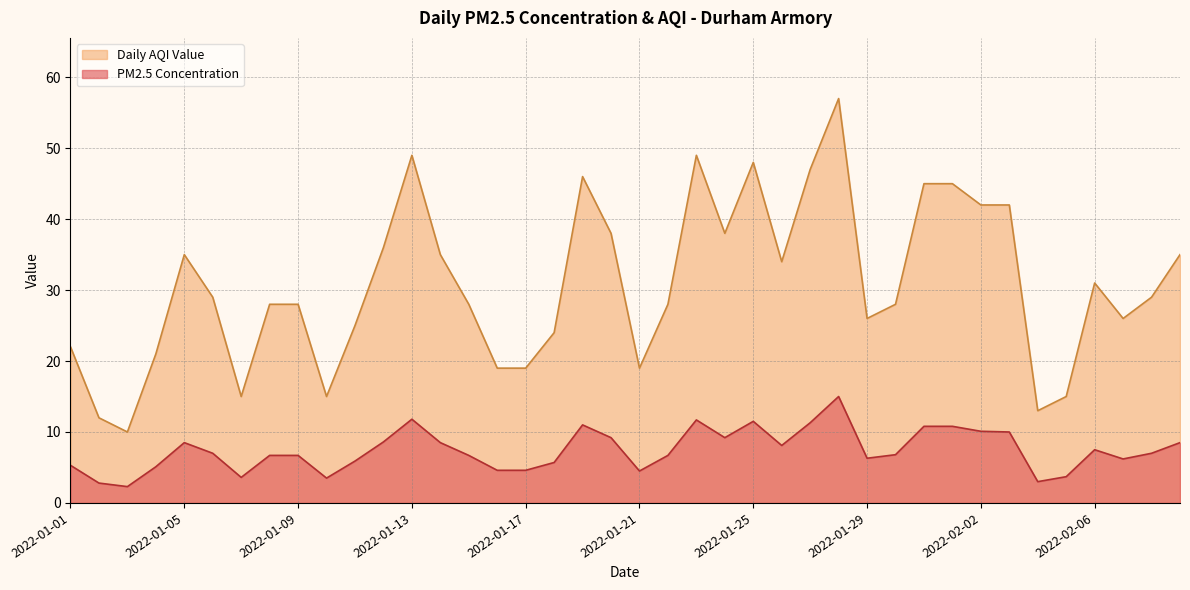

What is the total value across all series at 2022-01-10?

18.5